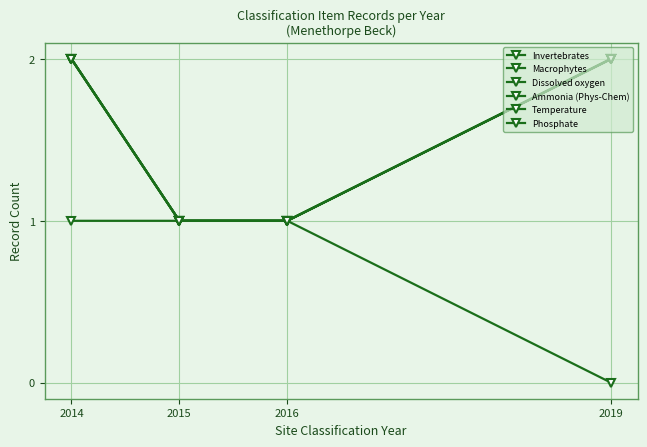

Is this an area chart (filled region under the line)?

No